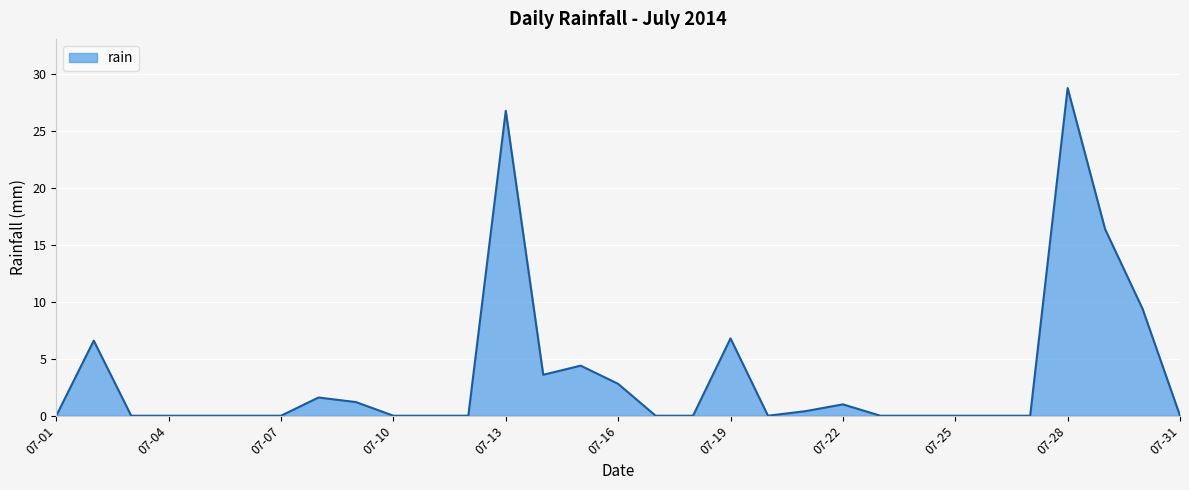

What is the difference between the maximum and minimum values?

28.8